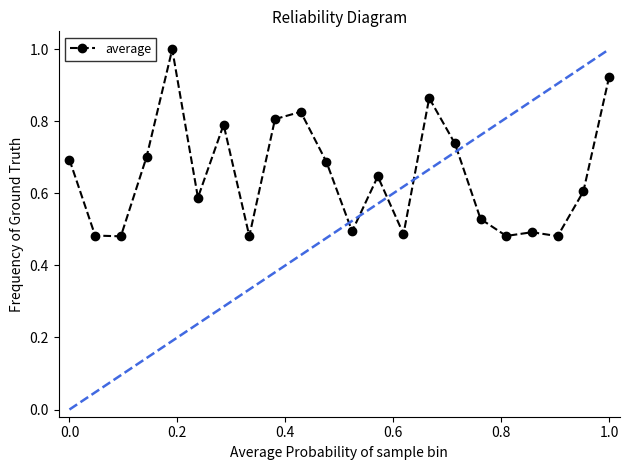

What is the maximum value shown in the chart?

1.0